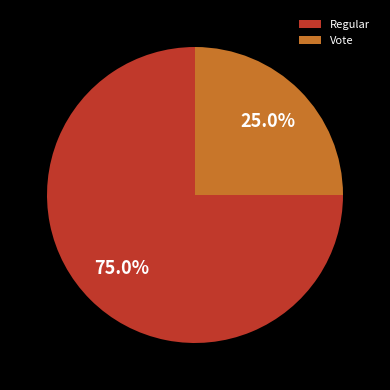

To the nearest percent, what is the difference between the Vote and Regular slice percentages?

50%